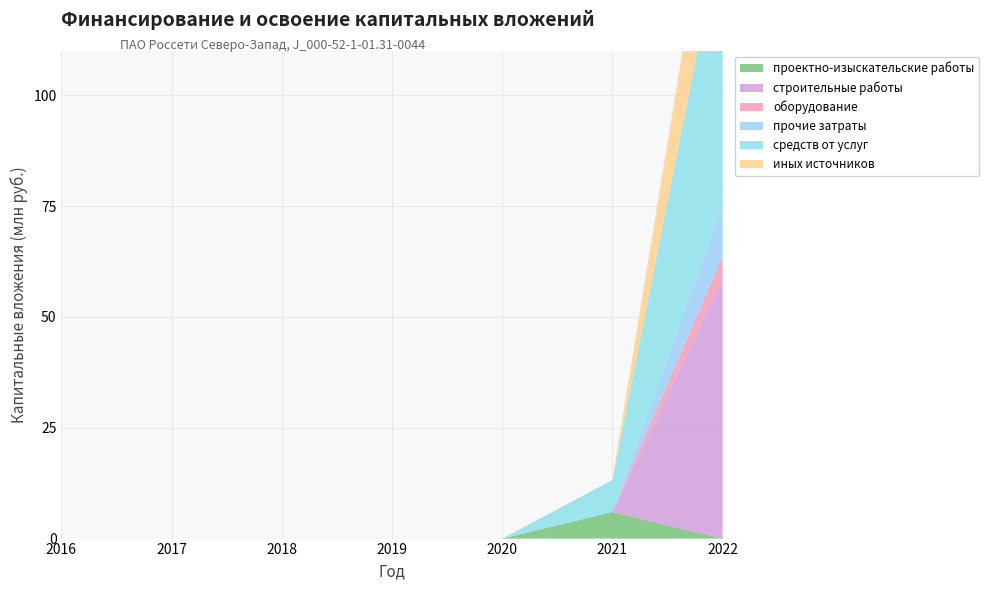

Reading right to left, list all the values displayed in this chart.

проектно-изыскательские работы: 0.0	6.0	0.0	0.0	0.0	0.0	0.0
строительные работы: 58.7	0.0	0.0	0.0	0.0	0.0	0.0
оборудование: 5.1	0.0	0.0	0.0	0.0	0.0	0.0
прочие затраты: 11.4	0.0	0.0	0.0	0.0	0.0	0.0
средств от услуг: 63.7	7.2	0.0	0.0	0.0	0.0	0.0
иных источников: 26.5	0.0	0.0	0.0	0.0	0.0	0.0